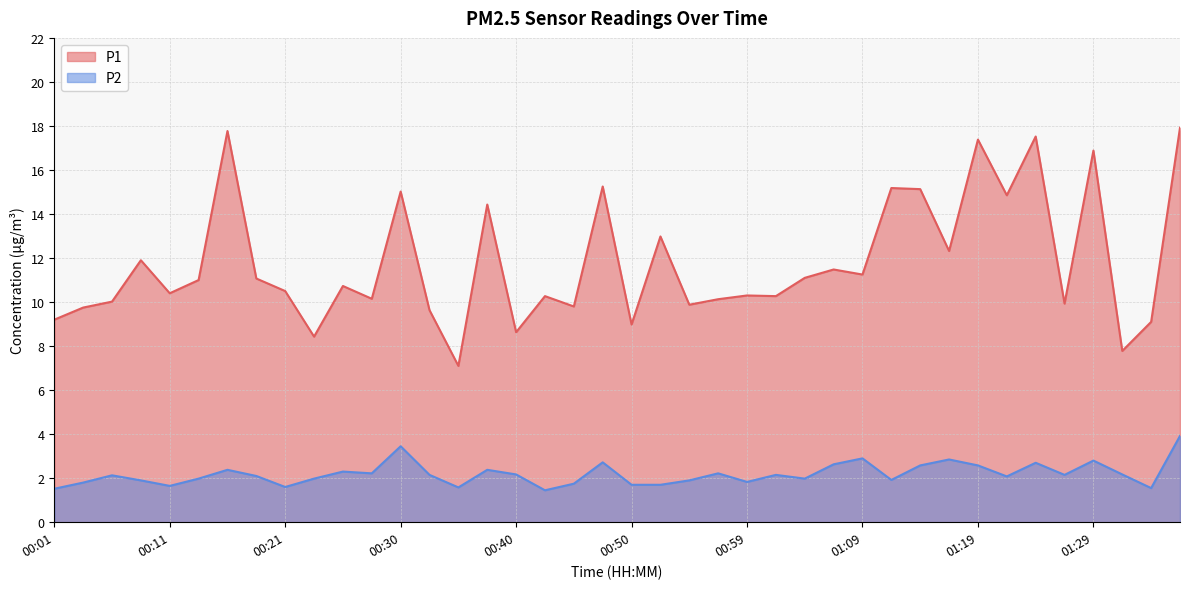

What value does the P1 series have at 00:54?

9.9